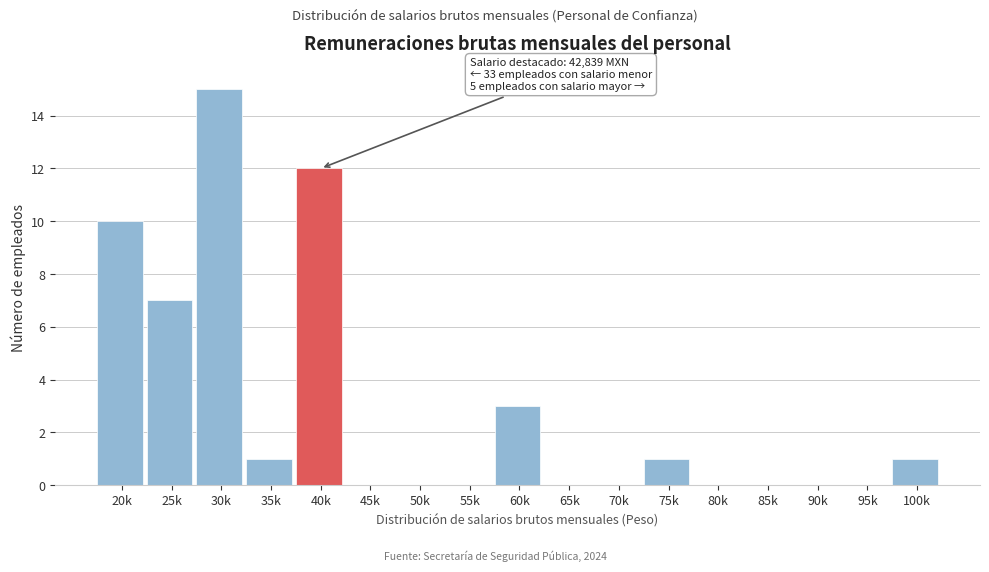

Reading right to left, transcribe all the data shown in this chart.

100k=1	95k=0	90k=0	85k=0	80k=0	75k=1	70k=0	65k=0	60k=3	55k=0	50k=0	45k=0	40k=12	35k=1	30k=15	25k=7	20k=10